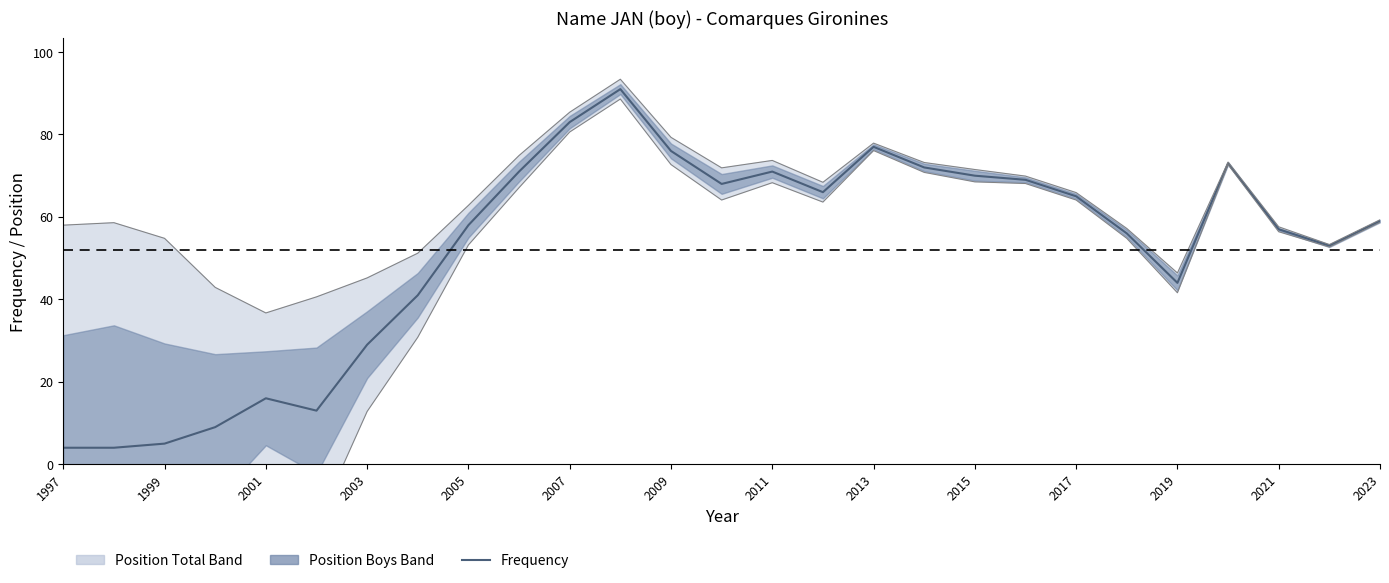

What is the sum of all values?

1400